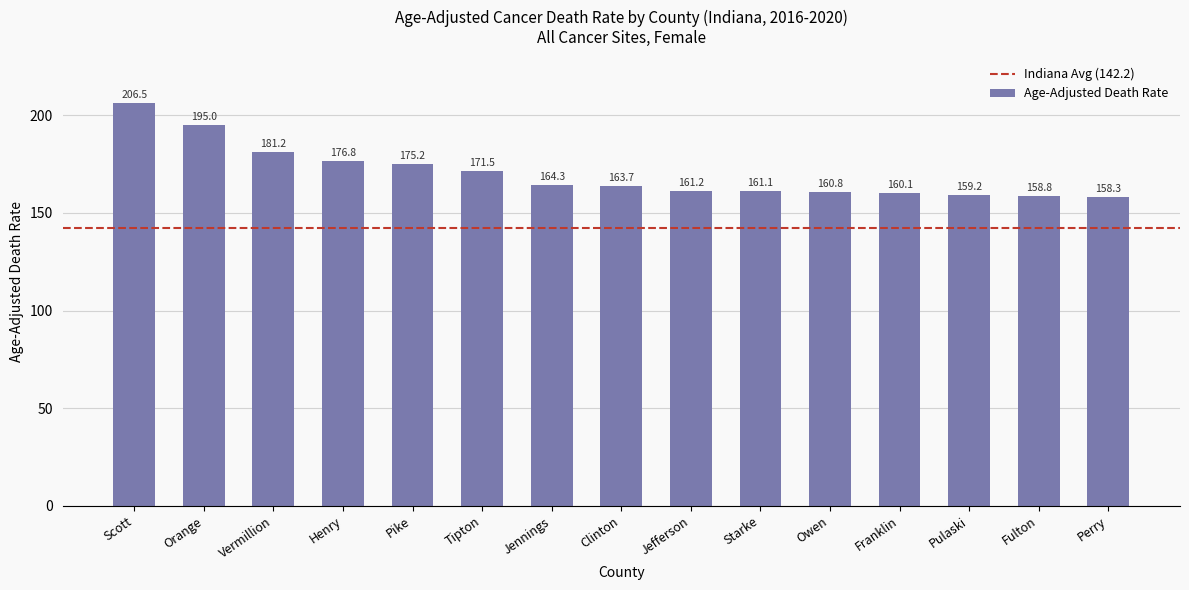

Reading left to right, transcribe all the data shown in this chart.

Scott=206.5	Orange=195.0	Vermillion=181.2	Henry=176.8	Pike=175.2	Tipton=171.5	Jennings=164.3	Clinton=163.7	Jefferson=161.2	Starke=161.1	Owen=160.8	Franklin=160.1	Pulaski=159.2	Fulton=158.8	Perry=158.3